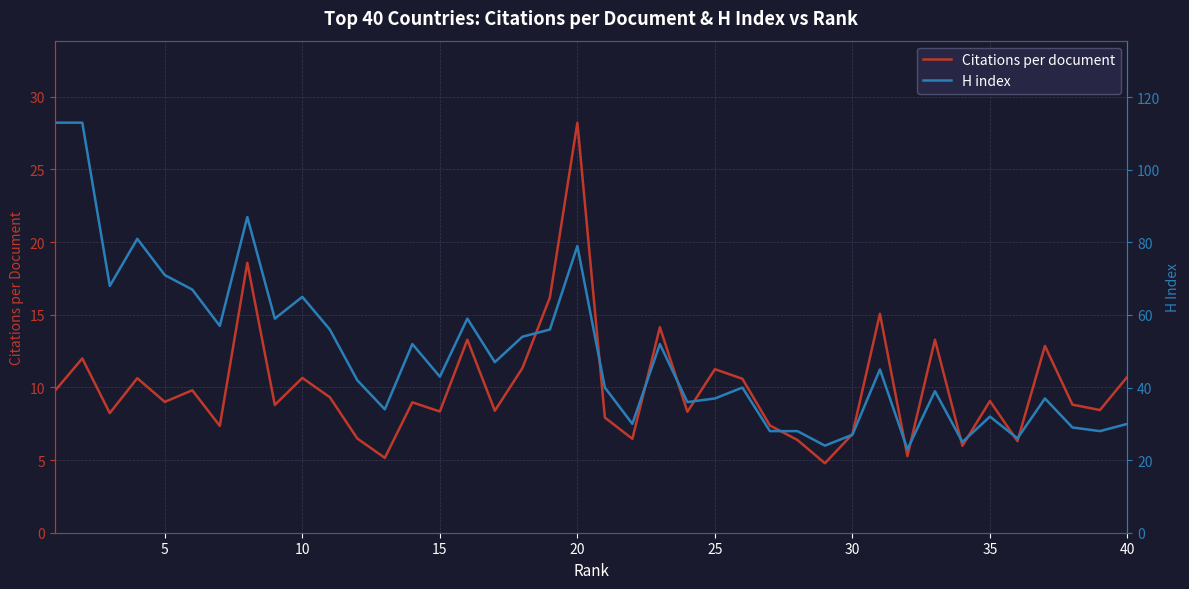

True or false: H index and Citations per document intersect in this chart.

False